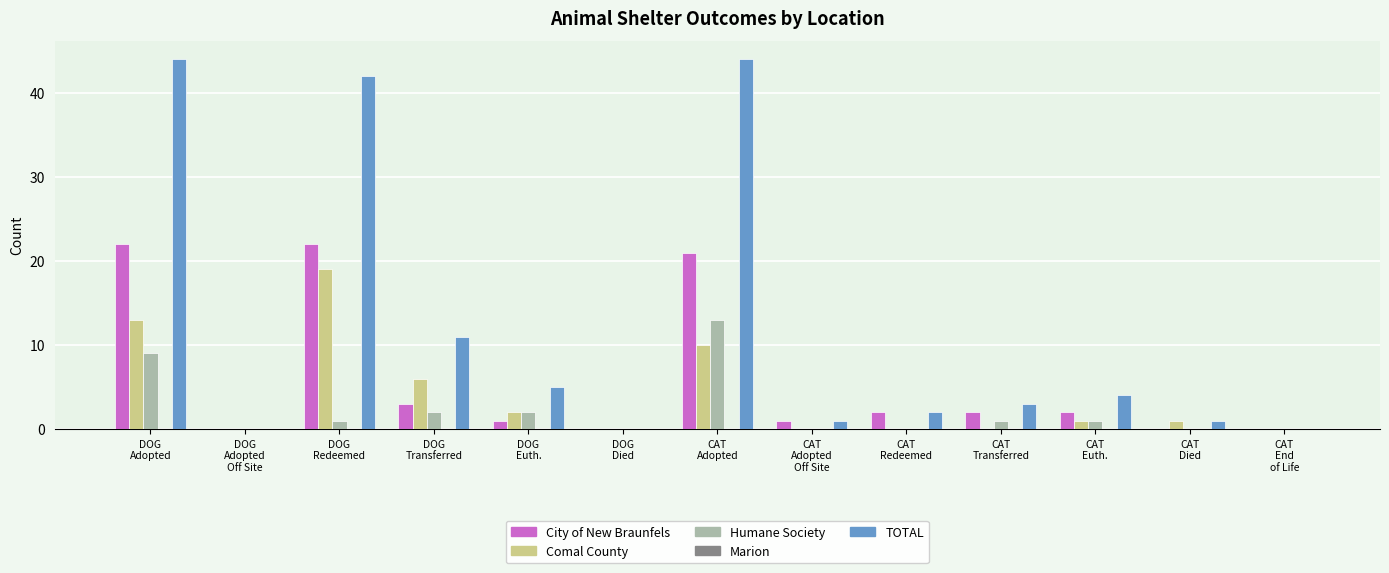

Are the bars horizontal?

No